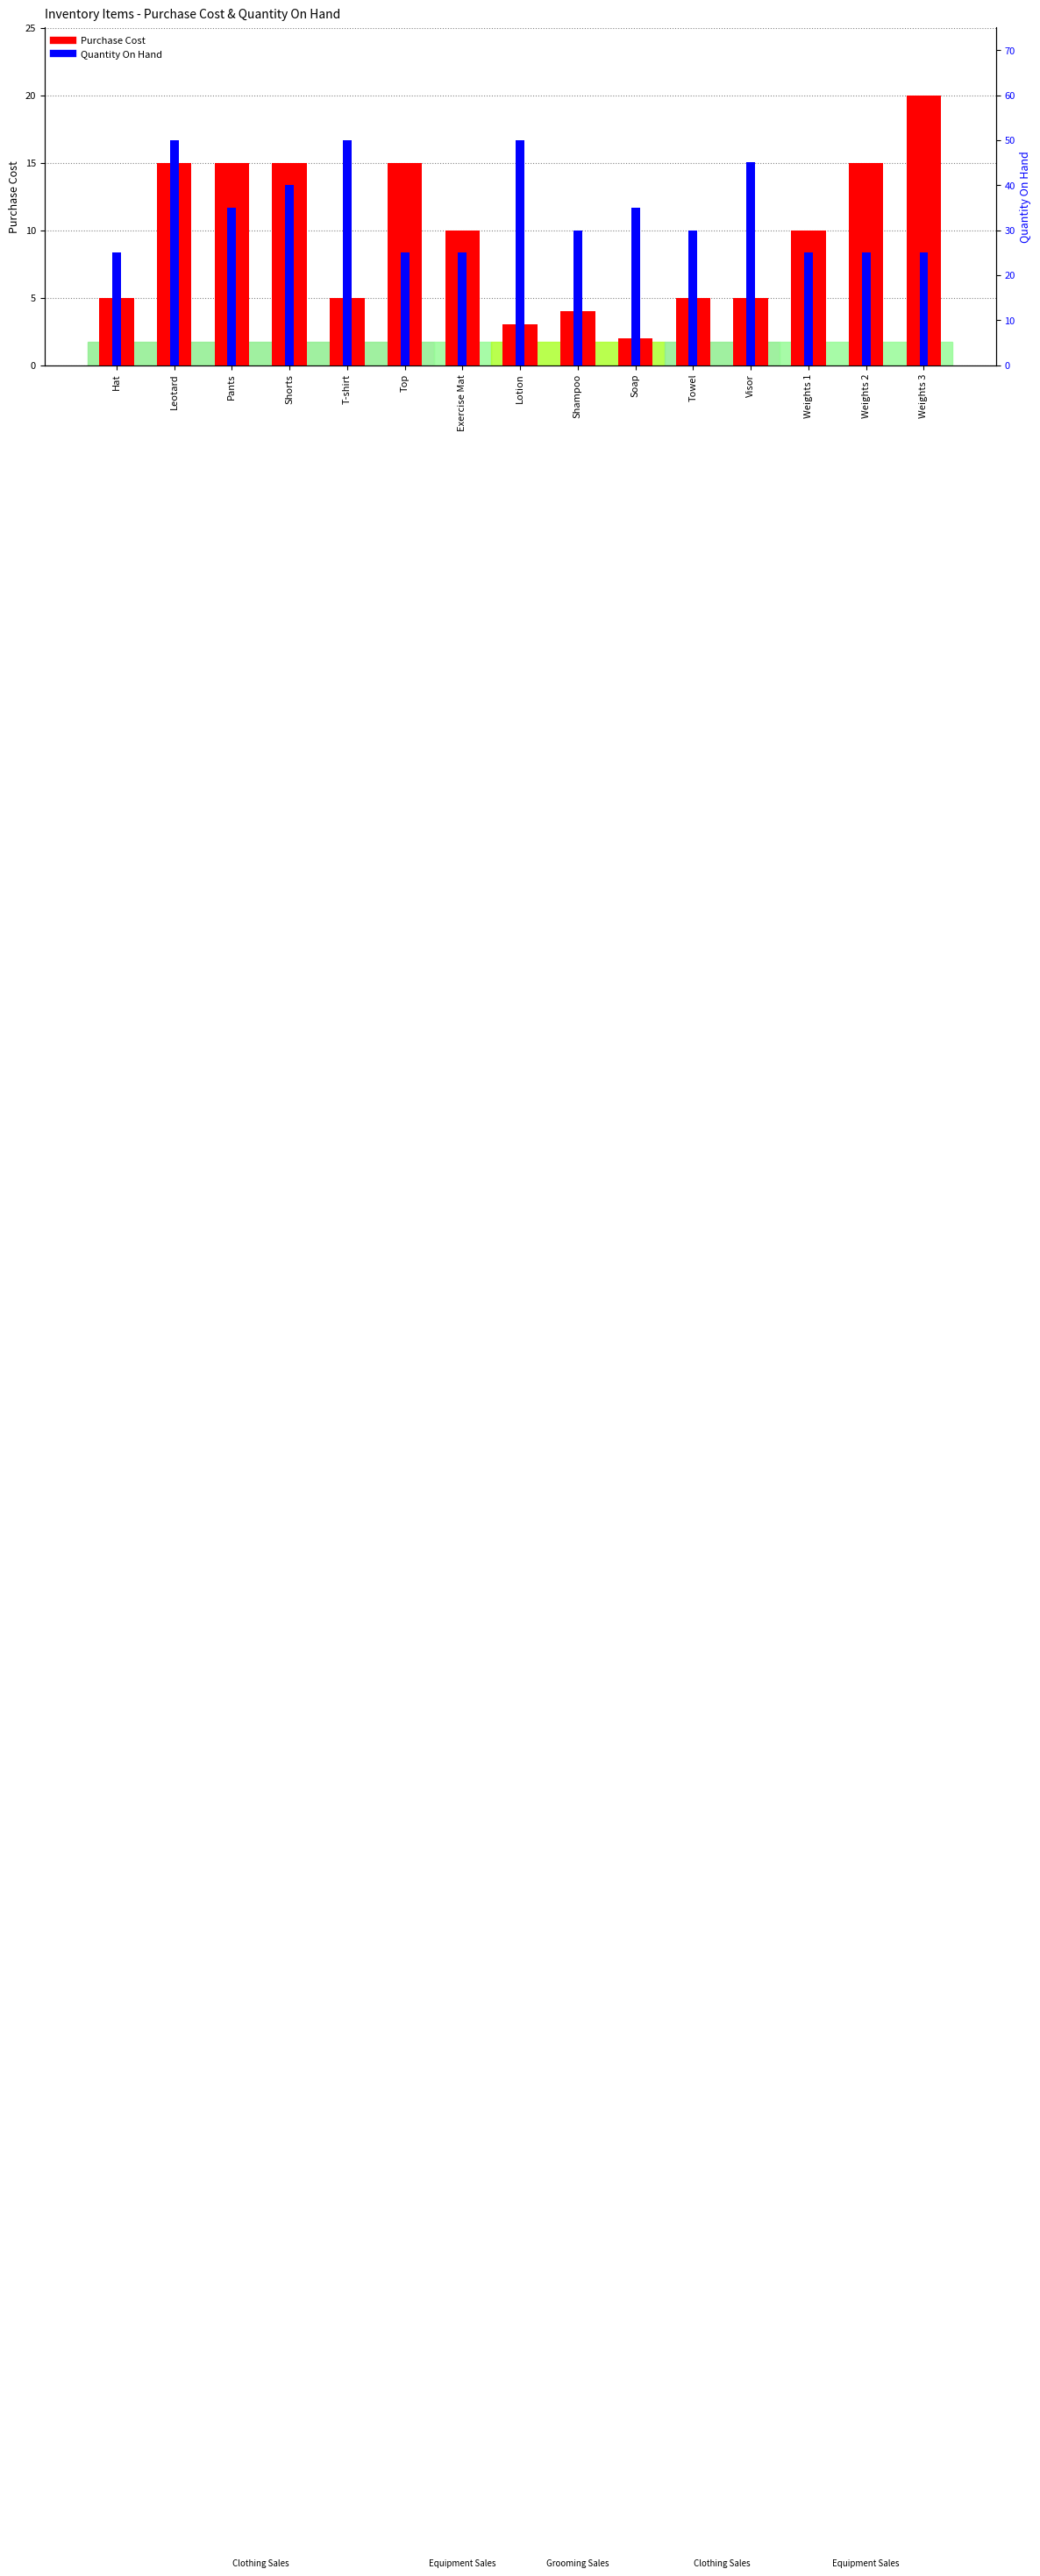

What is the sum of all Purchase Cost values?

144